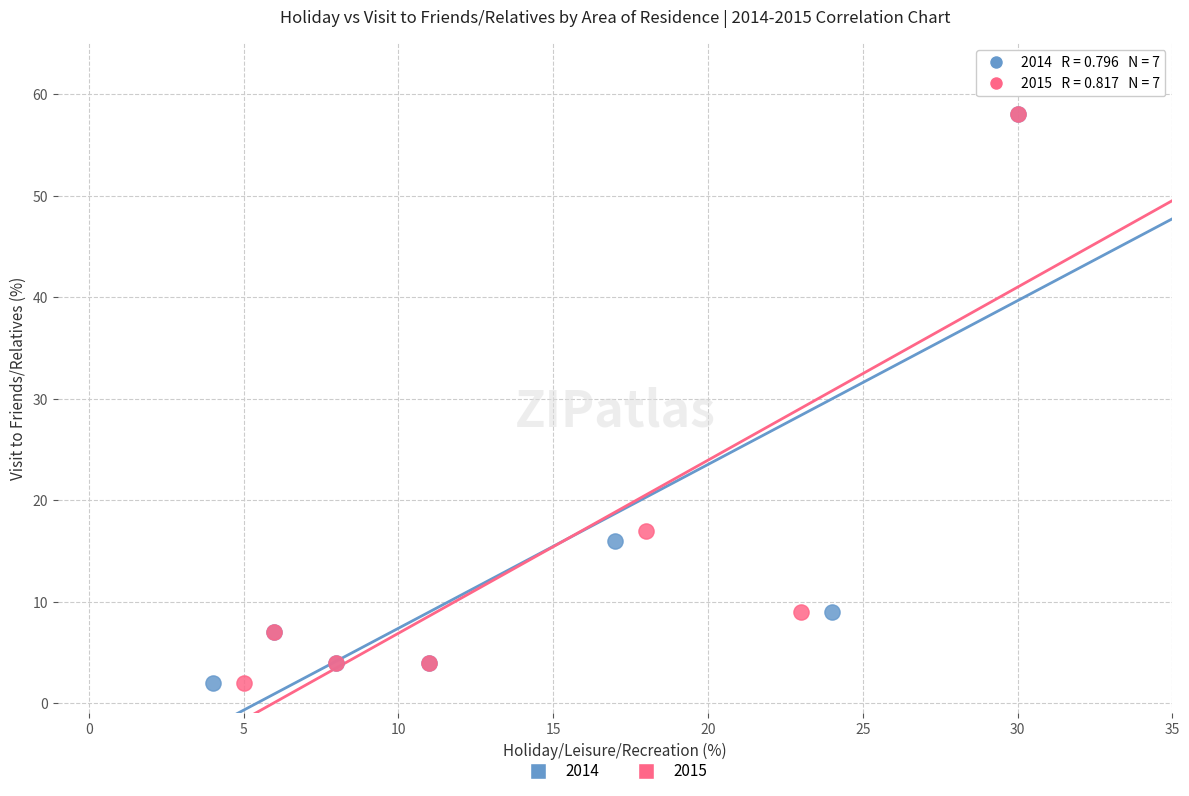

What are all the series names shown in the legend?

2014, 2015